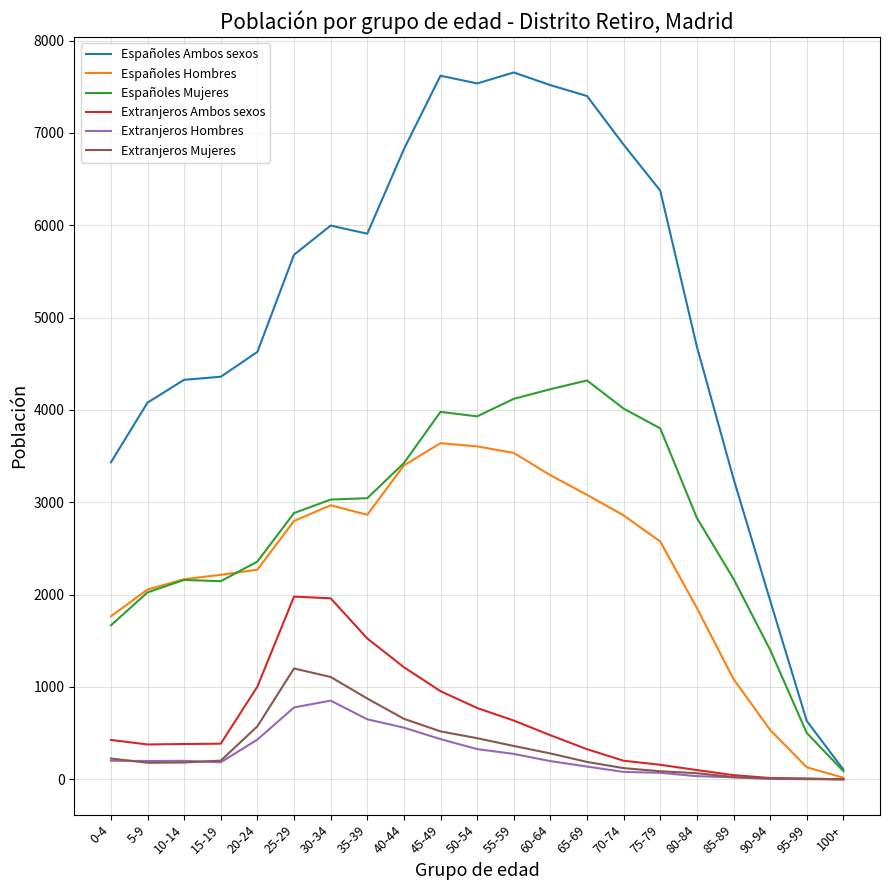

True or false: Españoles Hombres and Españoles Ambos sexos intersect in this chart.

False